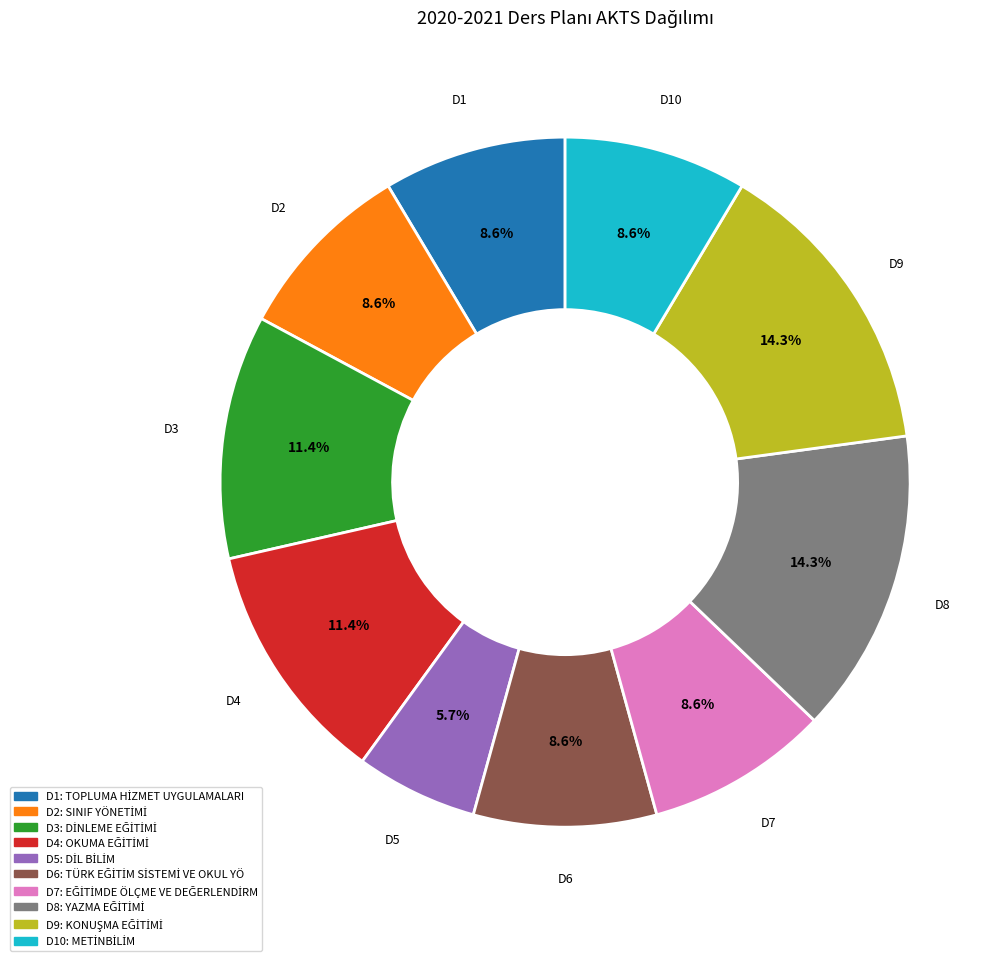

Is there any slice that represents more than half of the pie?

No